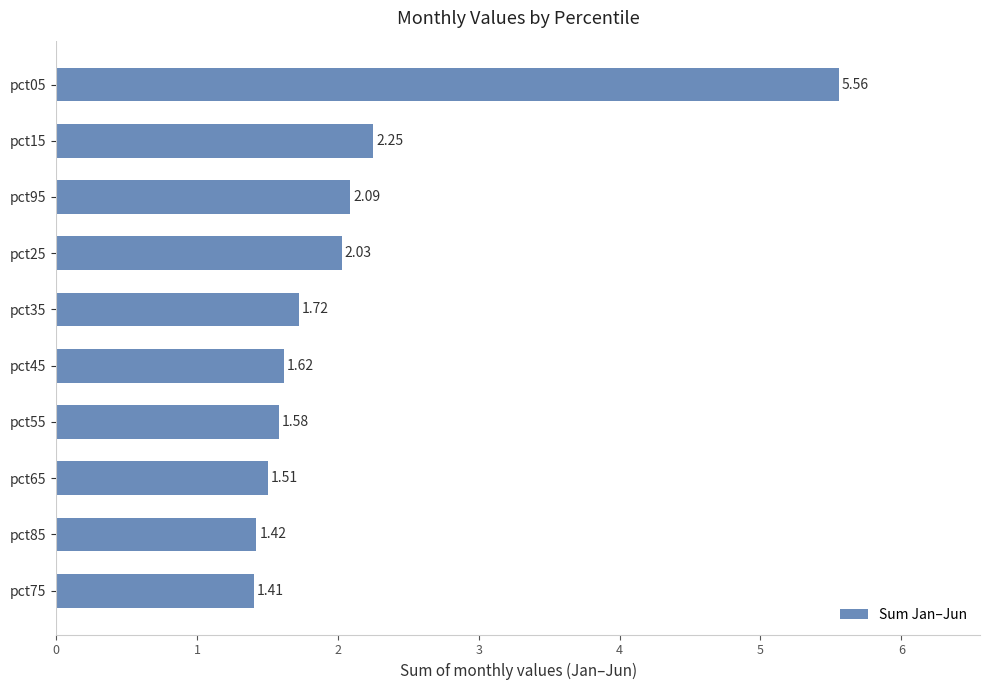

At which category does the chart reach its peak across all series?

pct05